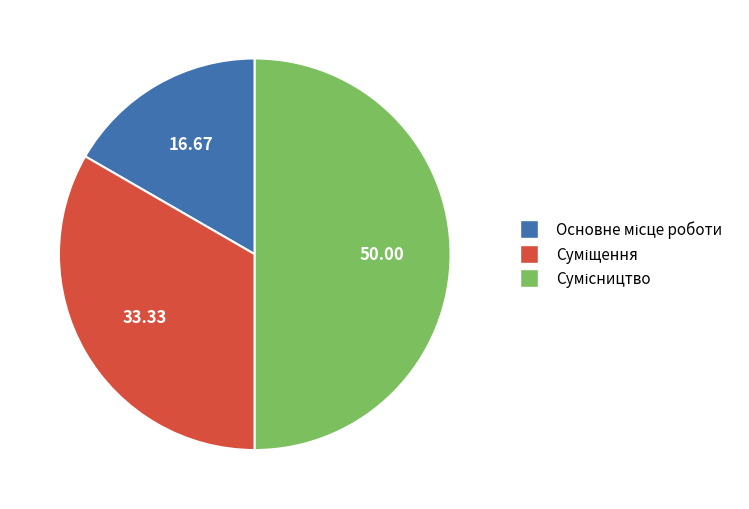

Count the number of slices in the pie.

3